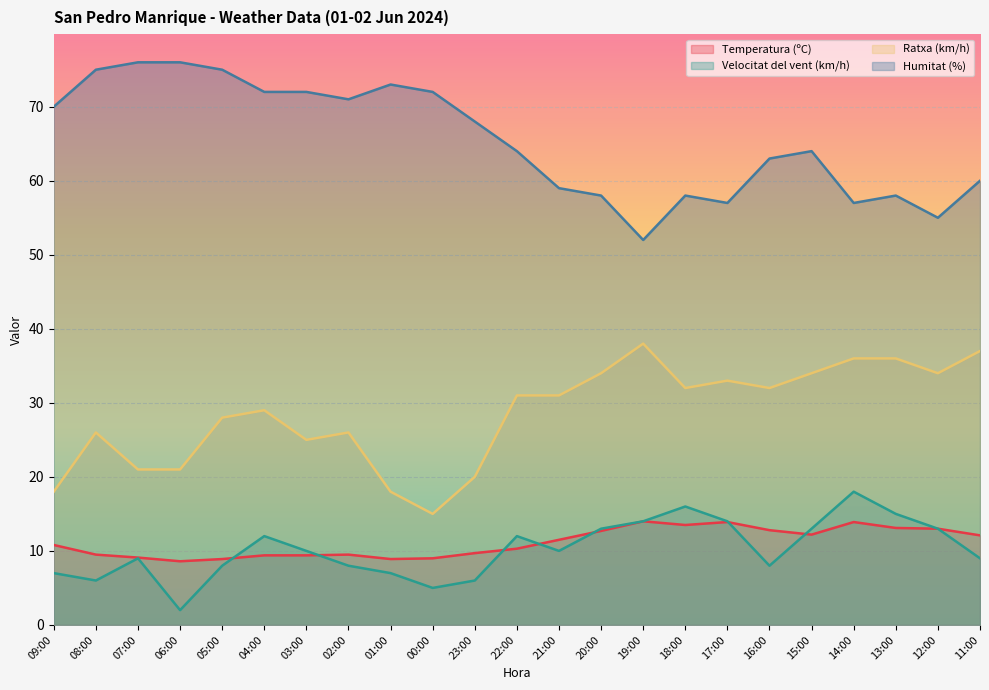

True or false: Ratxa (km/h) has more than 0 interior local peaks.

True